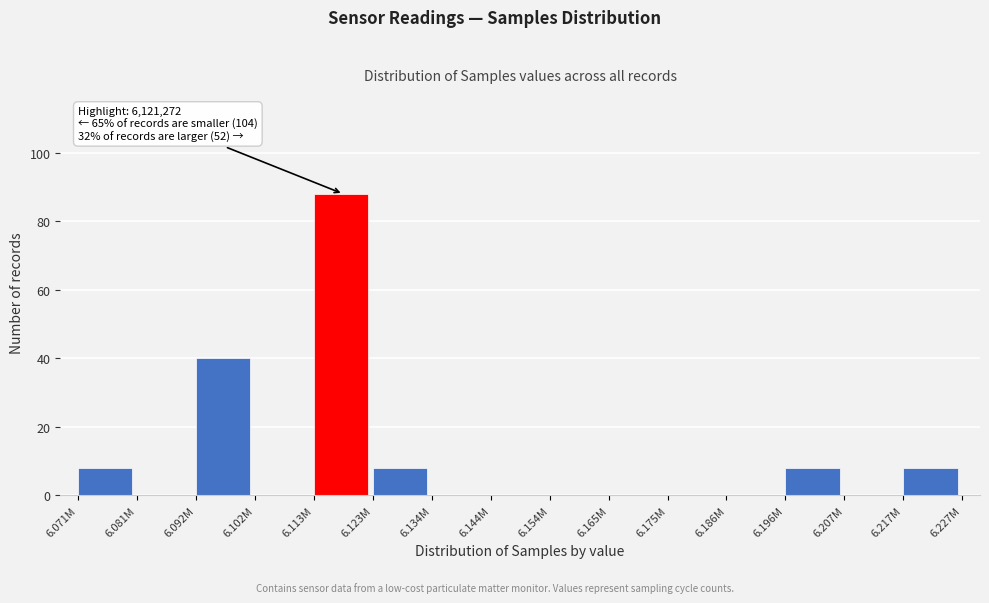

Reading left to right, transcribe all the data shown in this chart.

6.071M=8	6.081M=0	6.092M=40	6.102M=0	6.113M=88	6.123M=8	6.134M=0	6.144M=0	6.154M=0	6.165M=0	6.175M=0	6.186M=0	6.196M=8	6.207M=0	6.217M=8